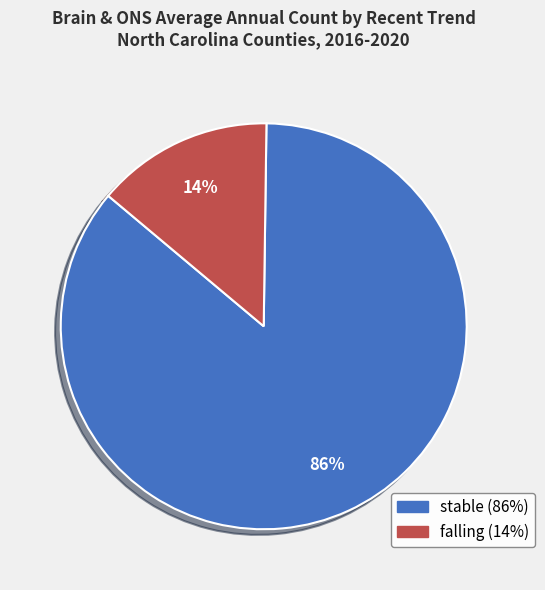

Is there any slice that represents more than half of the pie?

Yes